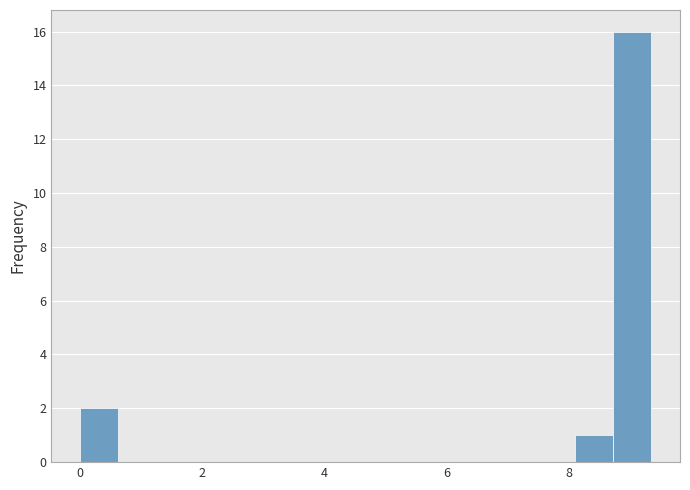

Around what value on the x-axis is the tallest bar? Give the approximate position of its centre, as read against the axis.

9.0